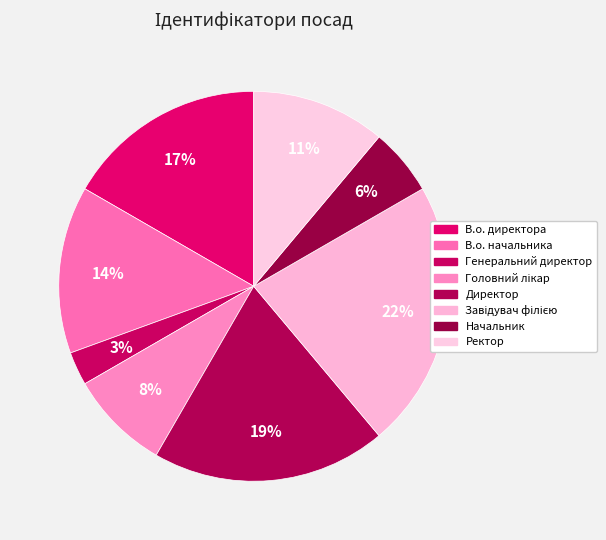

To the nearest percent, what is the difference between the largest and smallest slice percentages?

19%